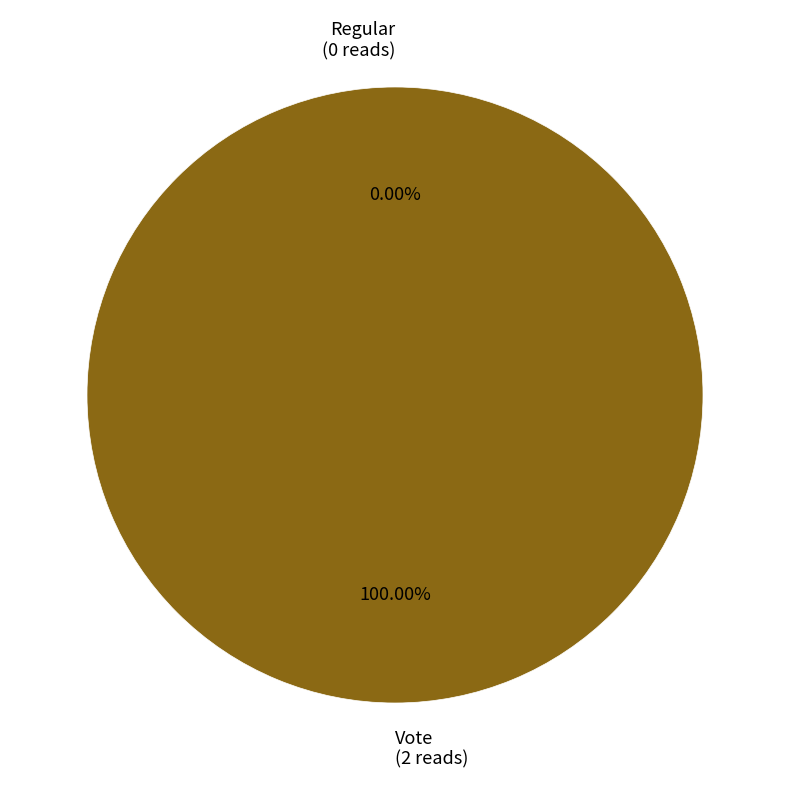

What is the change in value from Regular (index 0) to Vote (index 2)?

+2